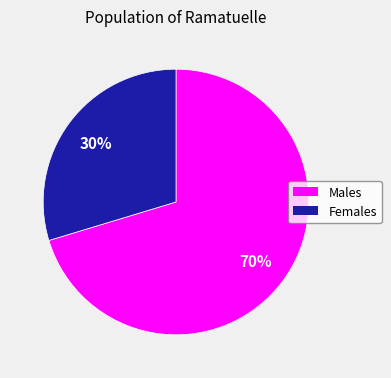

To the nearest percent, what is the average slice percentage?

50%